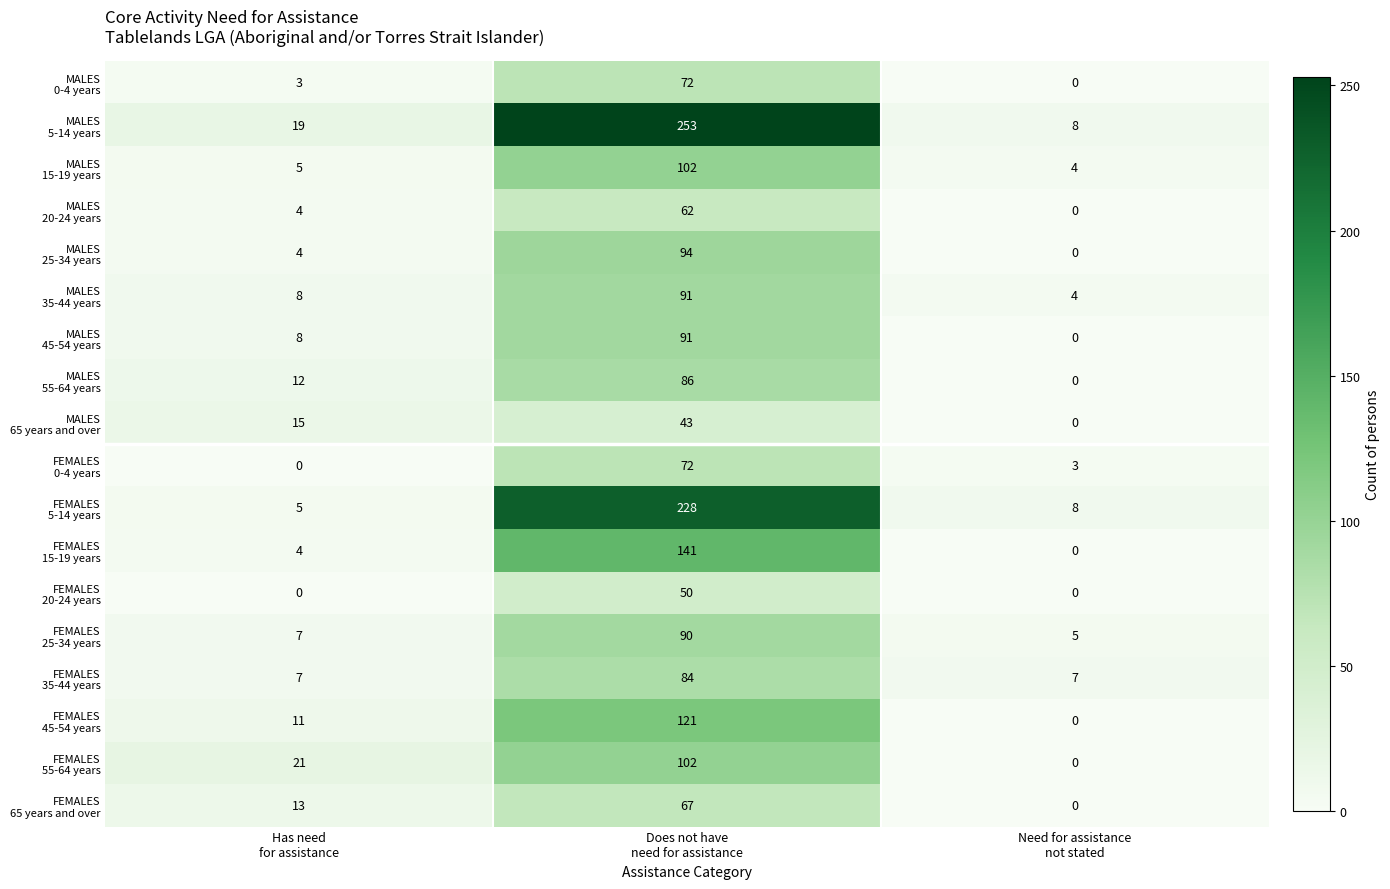

What is the difference between the highest and lowest values at Has need
for assistance?

21